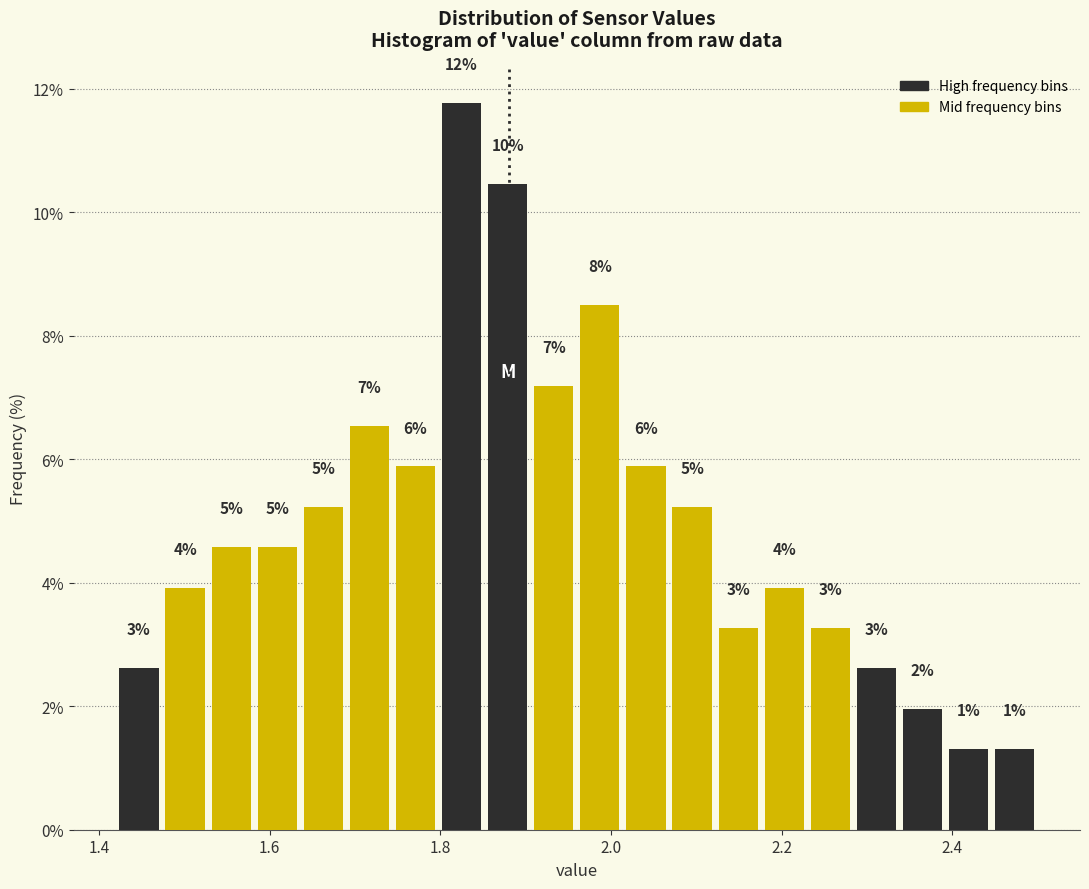

Read against the x-axis, roughly where is the centre of the tallest bar?

1.82